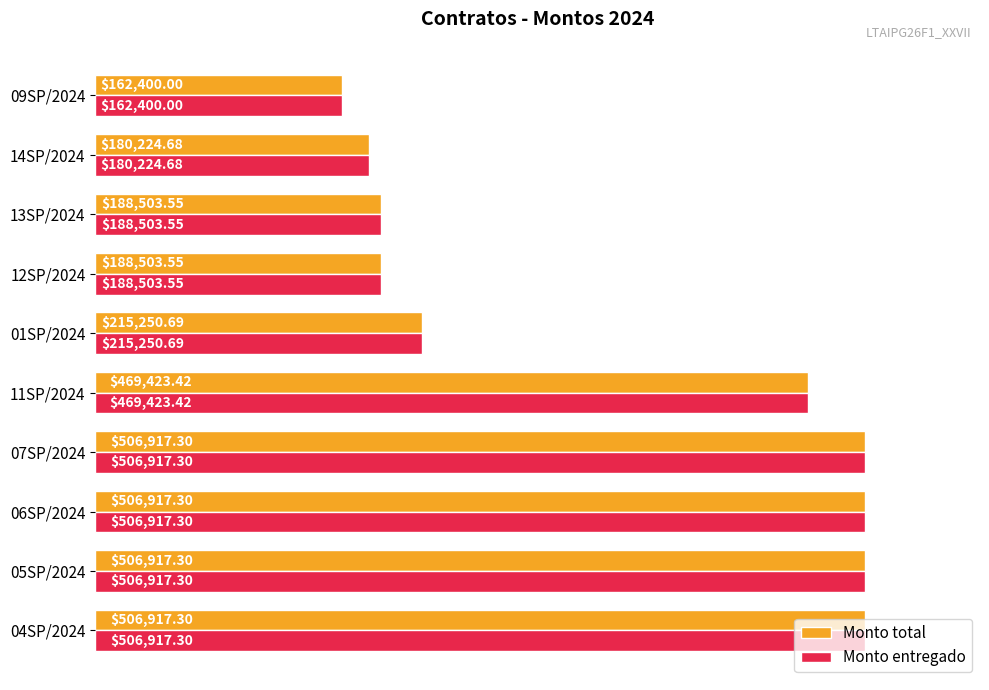

What is the difference between the maximum and minimum values in the Monto entregado series?

344517.3